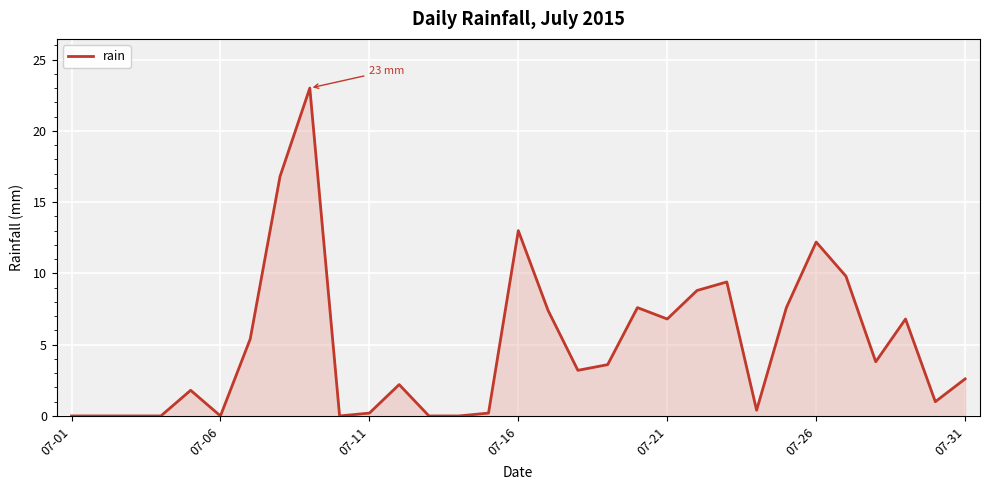

How many lines are shown in the chart?

1